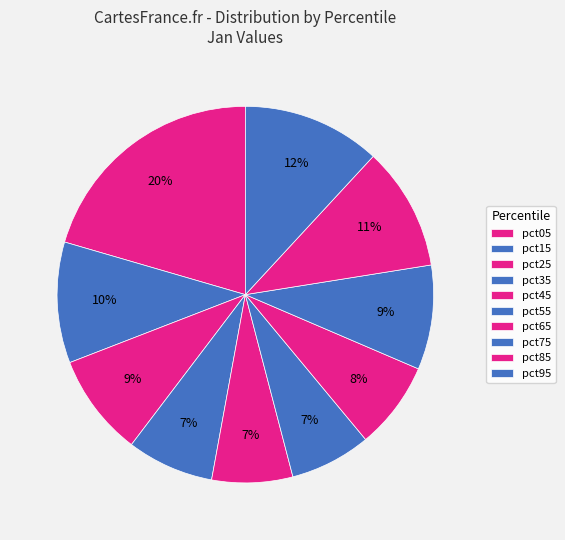

What is the smallest slice in the pie chart?

pct45